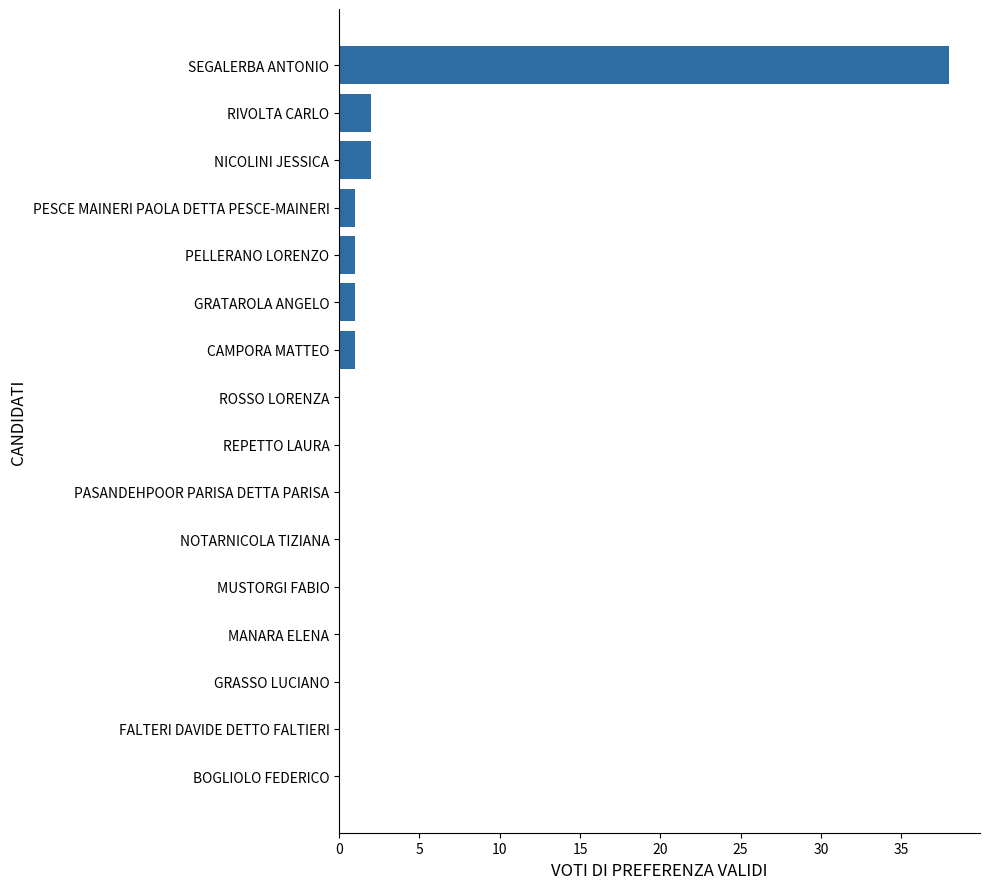

Which has a higher value, PELLERANO LORENZO or NICOLINI JESSICA?

NICOLINI JESSICA